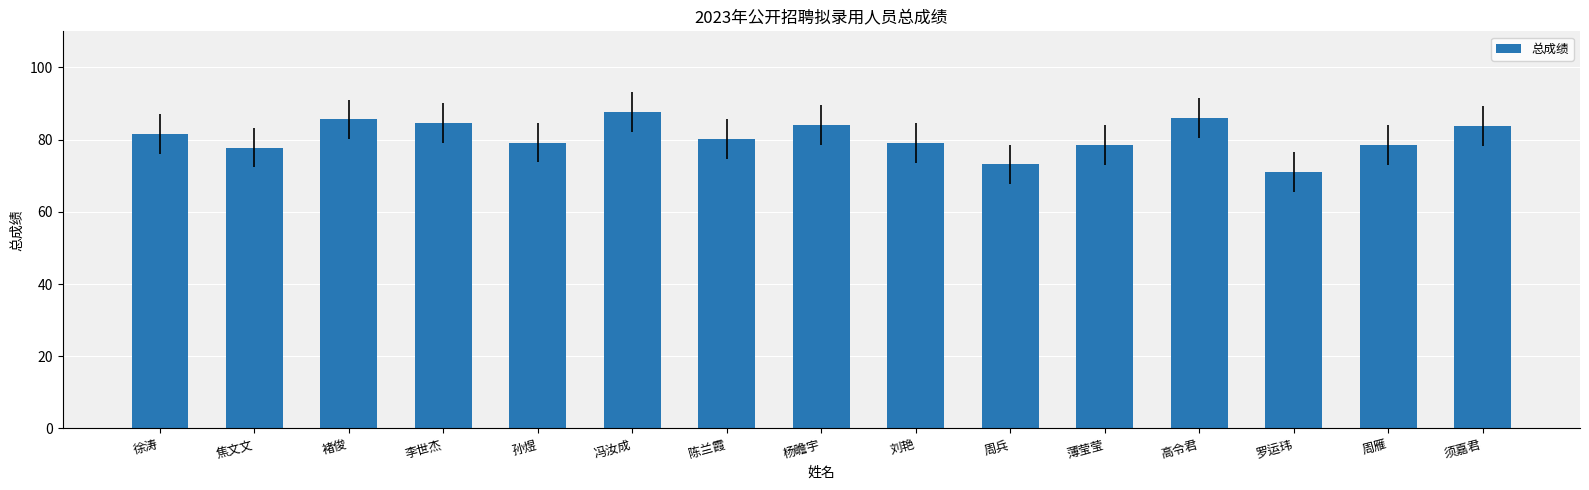

What is the sum of all values?

1210.3